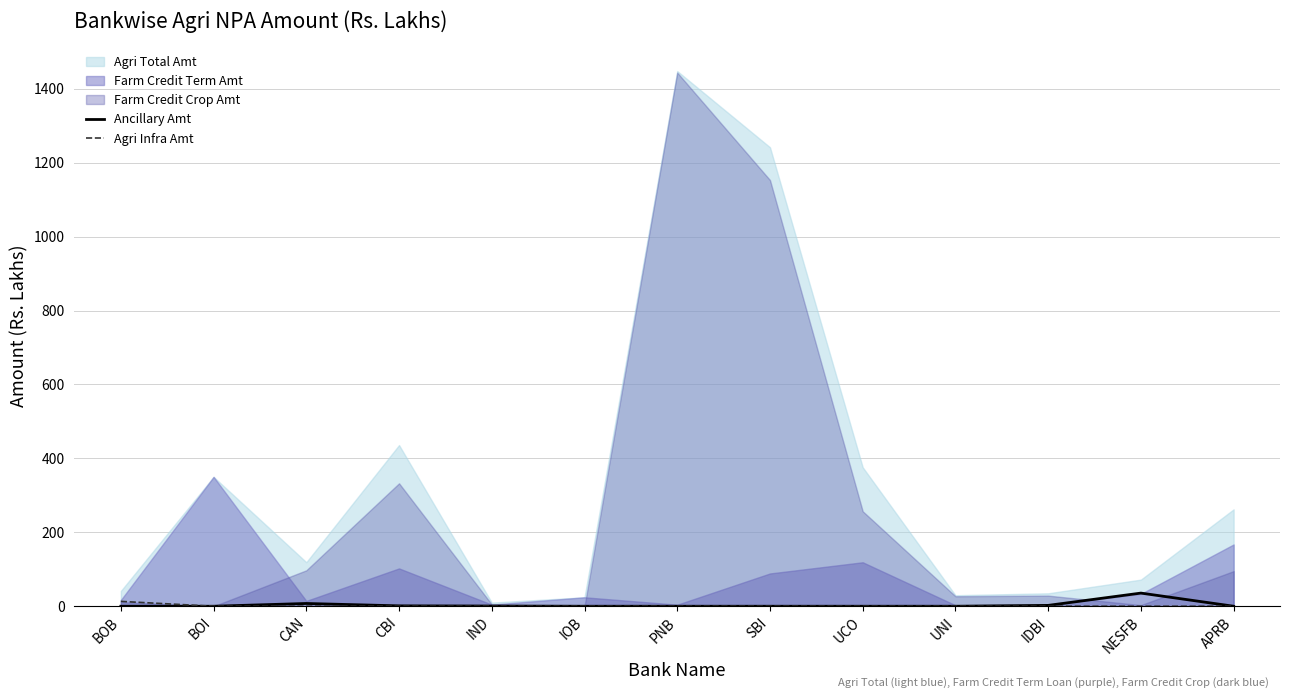

Where is Ancillary Amt nearest to the value 17?

CAN